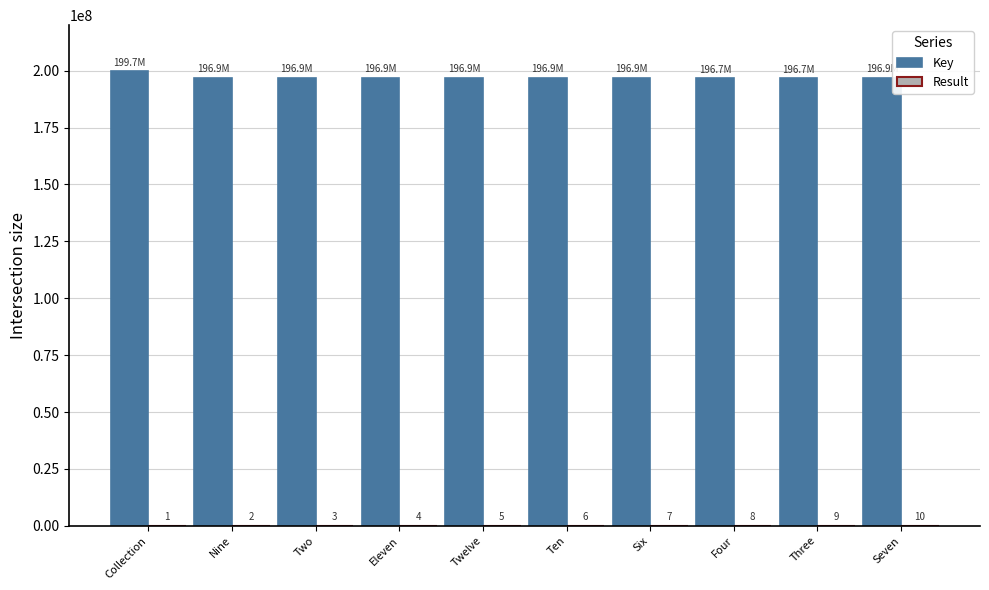

Which series changed the most between Nine and Seven?

Key